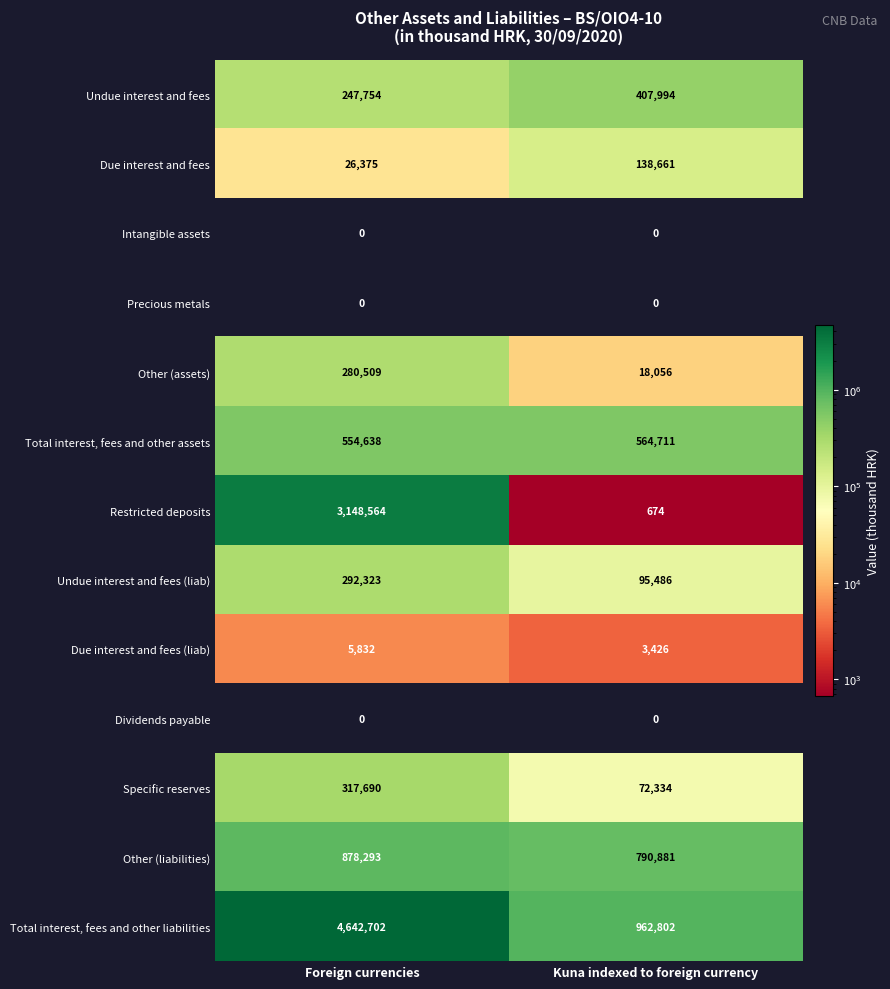

What is the average value of the Due interest and fees series?

82518